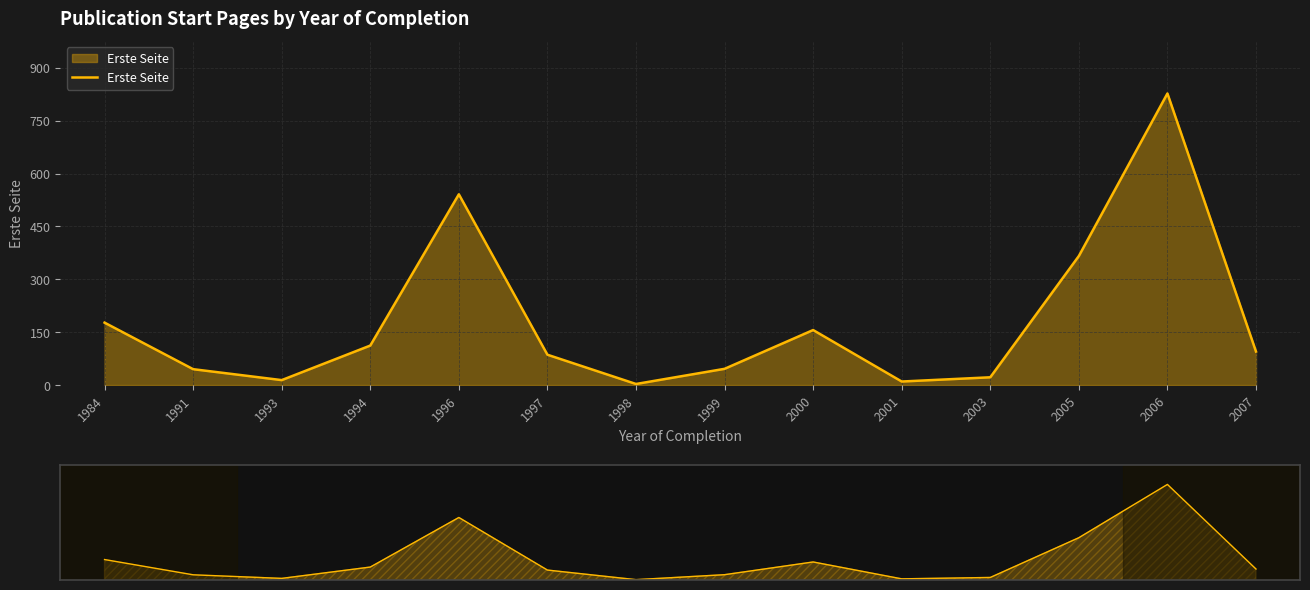

True or false: the data has more than 2 interior local peaks.

True